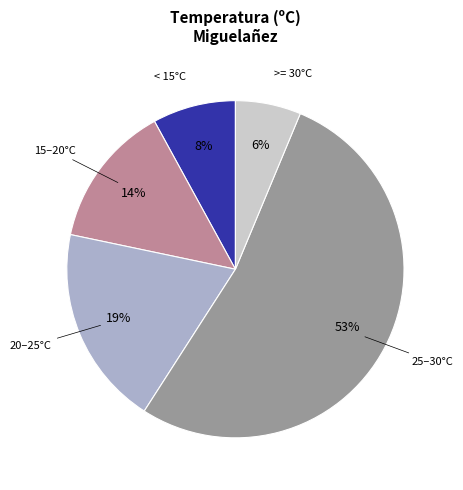

To the nearest percent, what is the average slice percentage?

20%